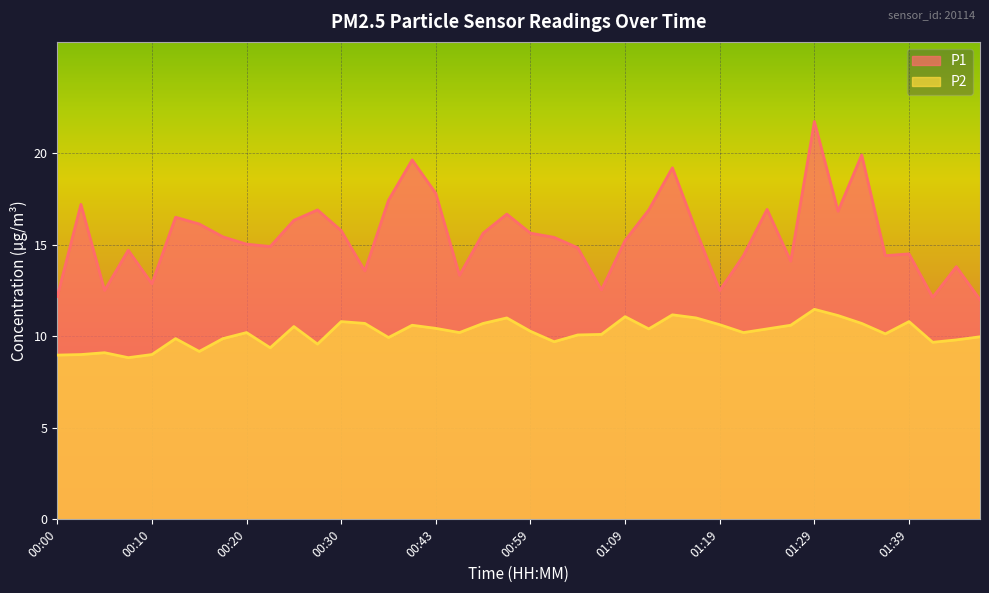

How many distinct data groups are displayed?

2